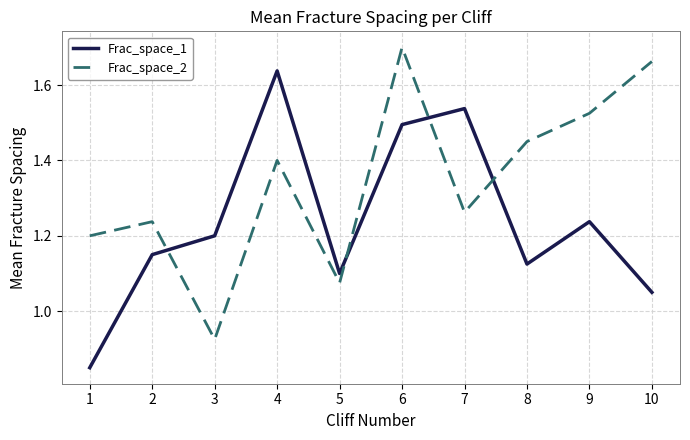

Which series changed the most between 4 and 5?

Frac_space_1